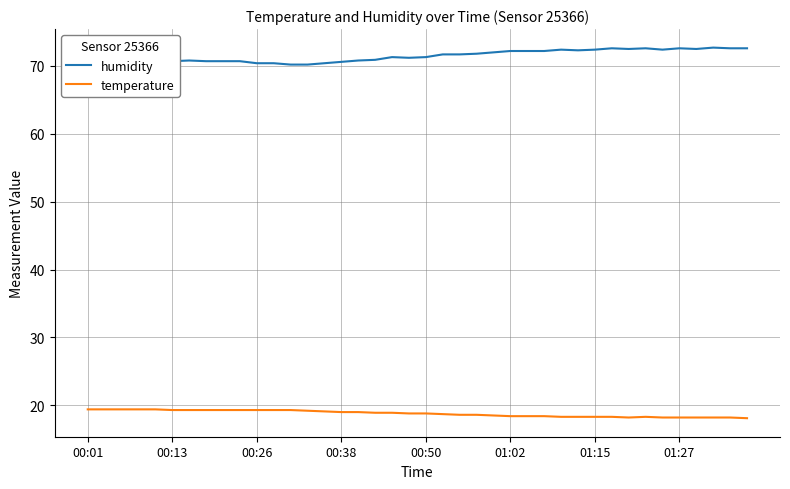

Which series has the largest total across all categories?

humidity